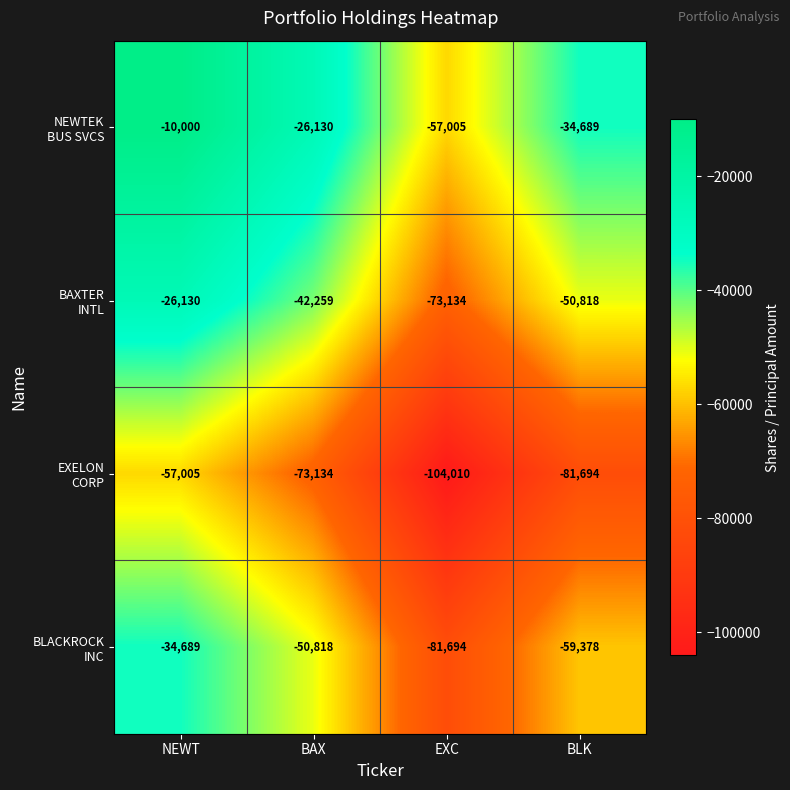

What is the total value across all series at EXC?

-315843